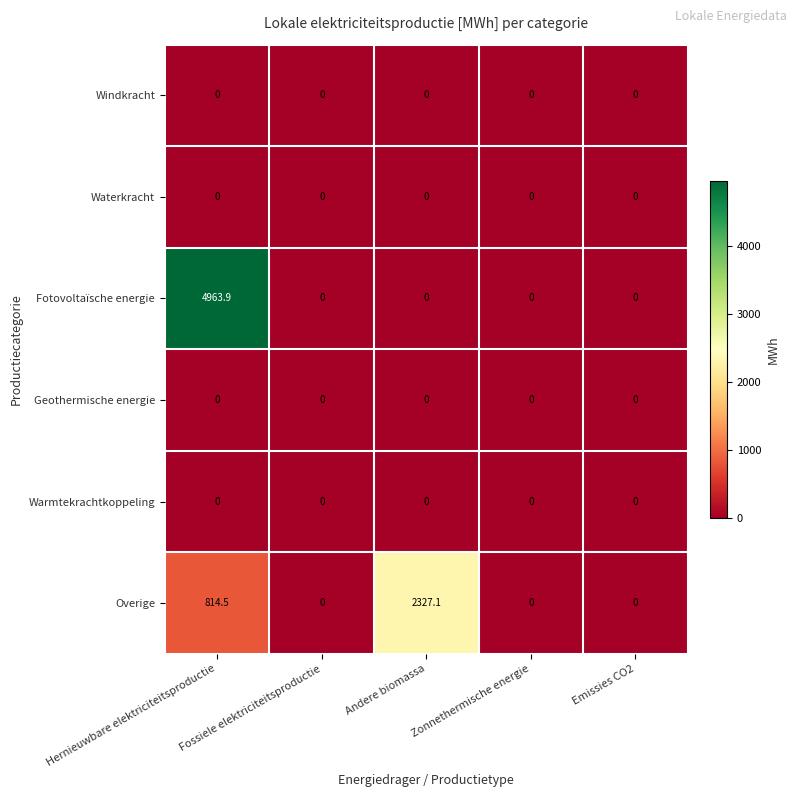

The value of Fotovoltaïsche energie at Zonnethermische energie is 0.0. True or false?

True